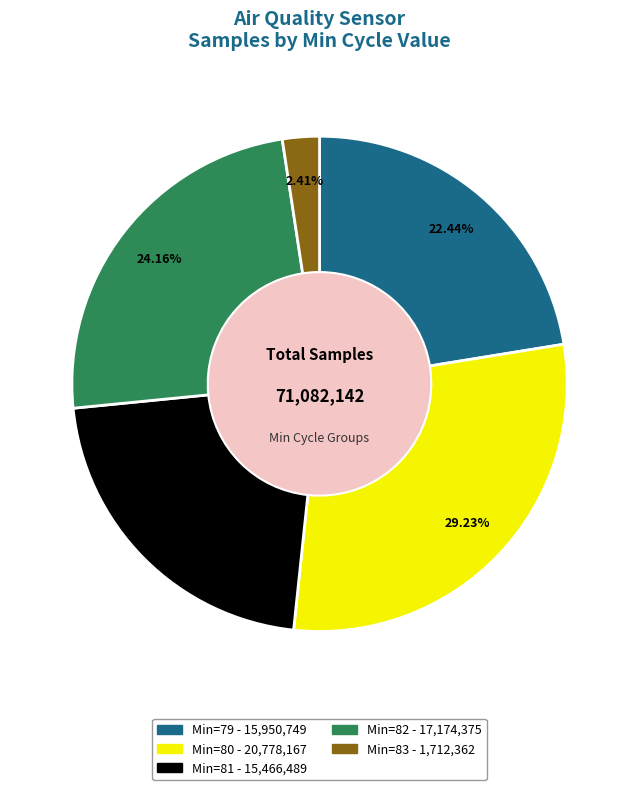

Is there any slice that represents more than half of the pie?

No